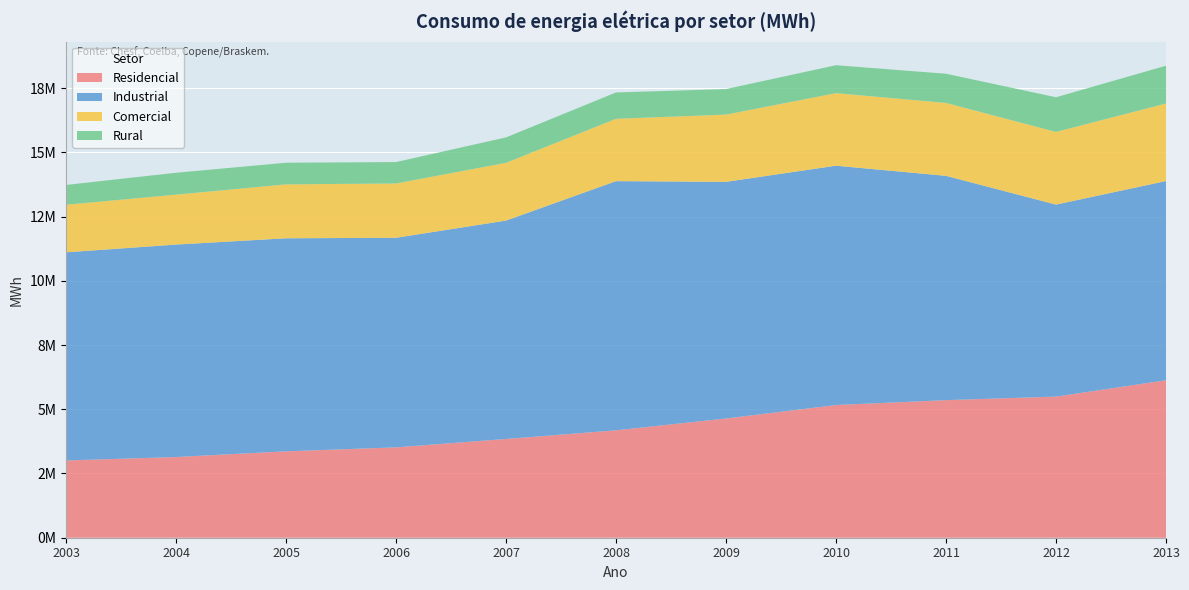

Reading left to right, transcribe all the data shown in this chart.

Residencial: 2003=3007291	2004=3141439	2005=3362841	2006=3517769	2007=3844017	2008=4181098	2009=4642009	2010=5164830	2011=5355561	2012=5493257	2013=6130239
Industrial: 2003=8101174	2004=8268670	2005=8292147	2006=8156908	2007=8499839	2008=9697867	2009=9209322	2010=9315642	2011=8729871	2012=7473215	2013=7753202
Comercial: 2003=1852309	2004=1943329	2005=2098459	2006=2113516	2007=2247935	2008=2426641	2009=2618071	2010=2824391	2011=2837810	2012=2827168	2013=3018284
Rural: 2003=770746	2004=852382	2005=842642	2006=834056	2007=990023	2008=1025668	2009=993421	2010=1086930	2011=1136833	2012=1350825	2013=1470361